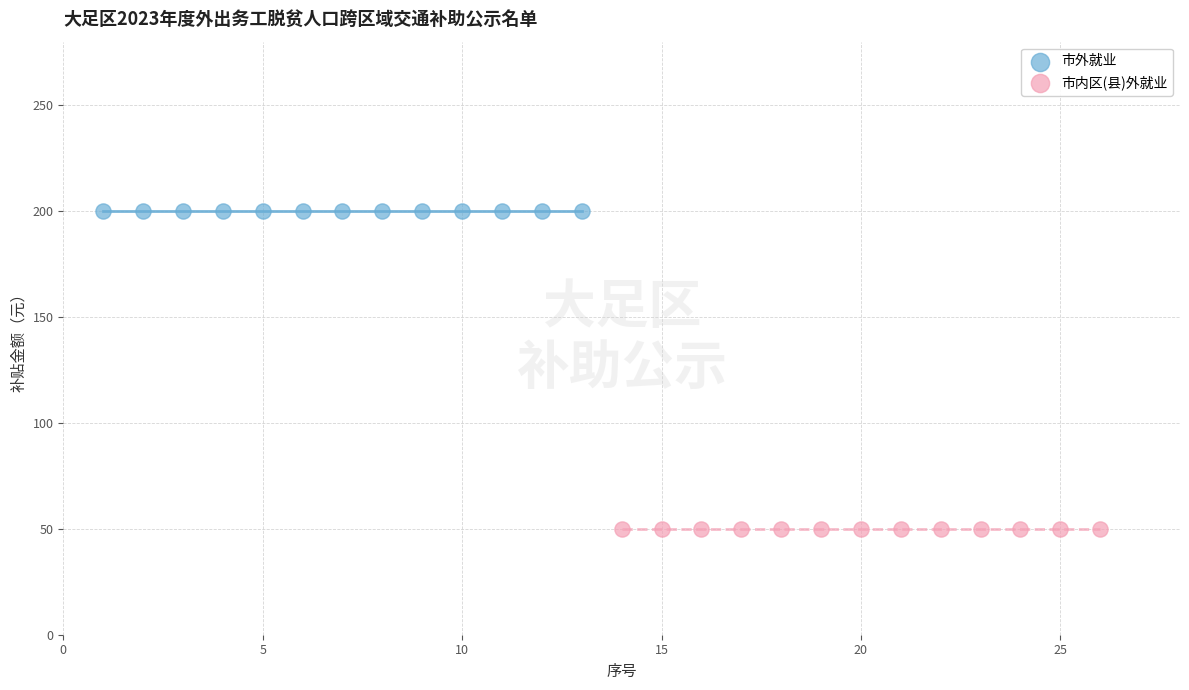

Which series contains the highest Y value?

市外就业